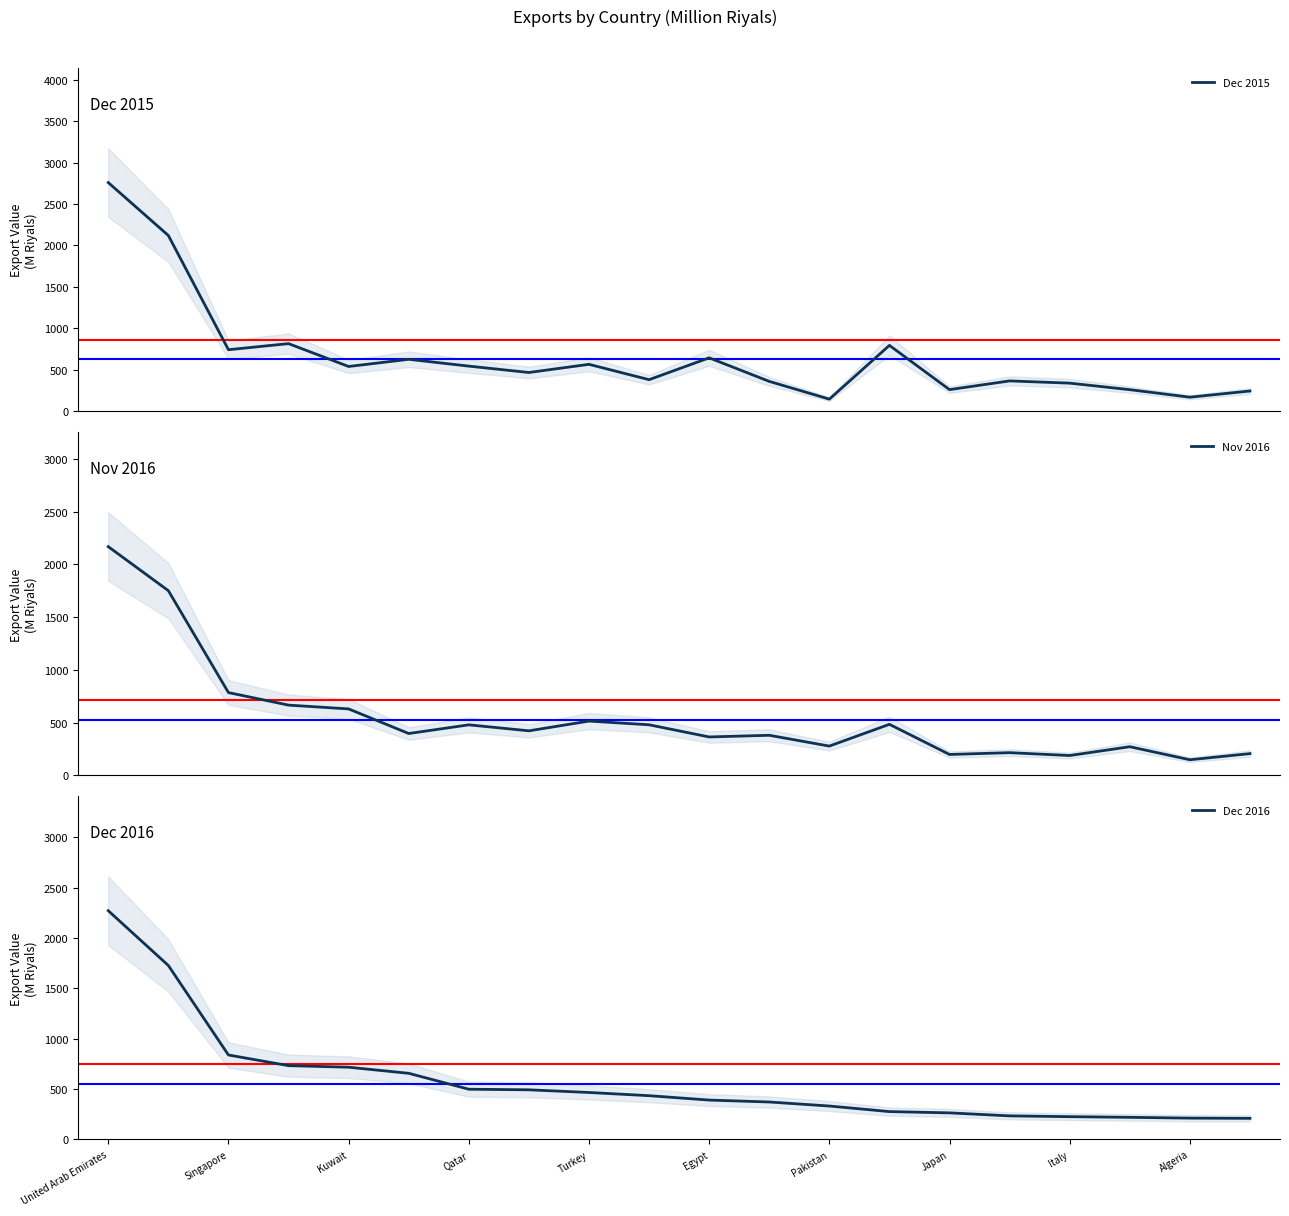

What is the maximum value for Nov 2016?

2167.5